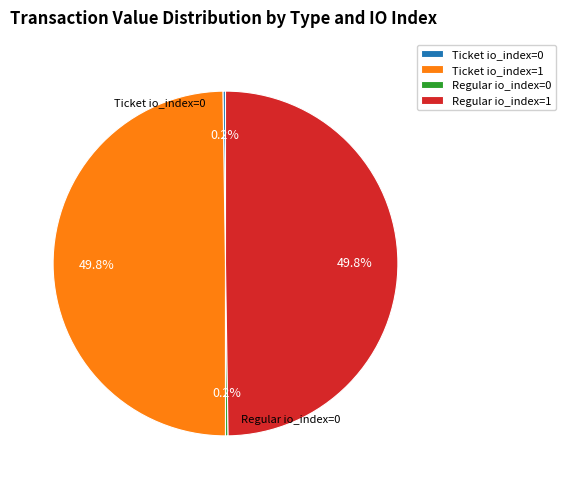

What percentage is NOT represented by Ticket io_index=1?

50.2%